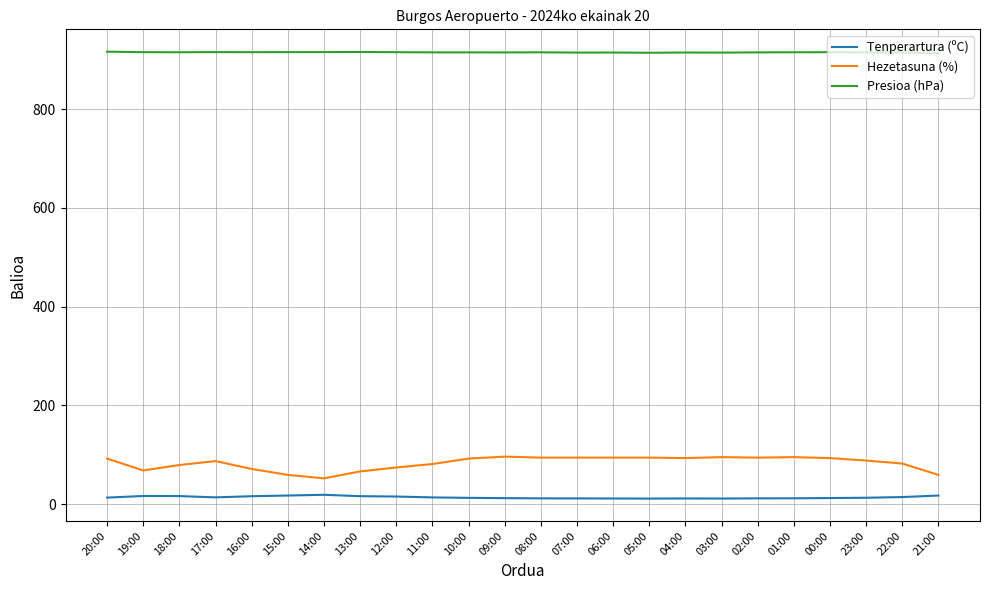

What is the sum of all Hezetasuna (%) values?

1992.0